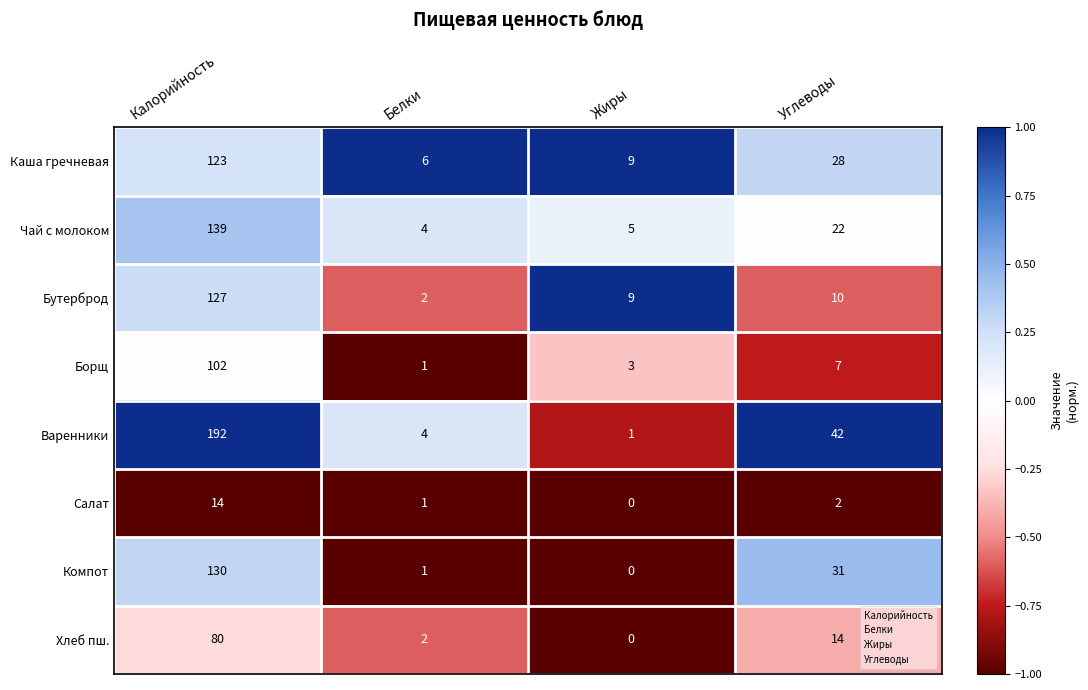

What is the sum of all Компот values?

162